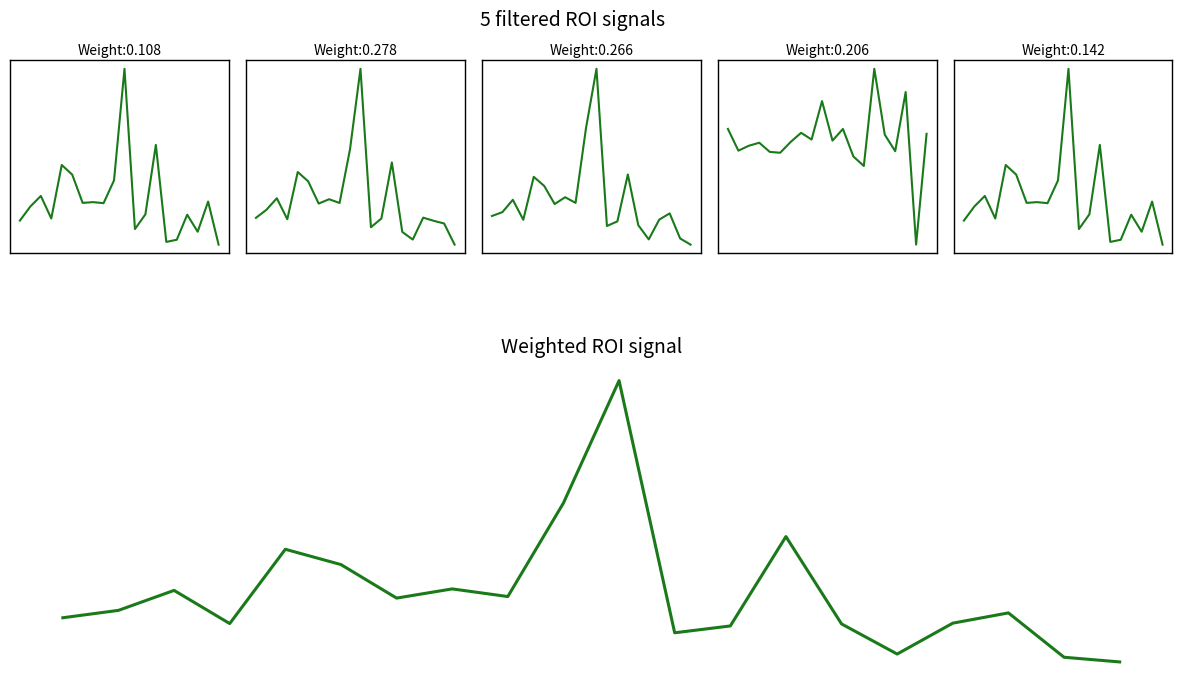

At which category is the sum across all series the highest?

10